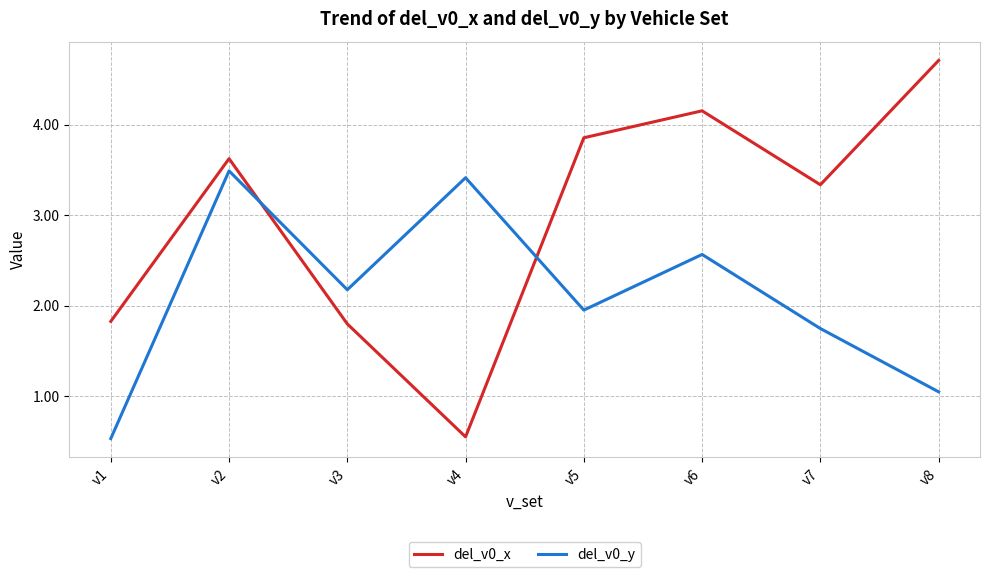

How many intersections are there between del_v0_x and del_v0_y?

2